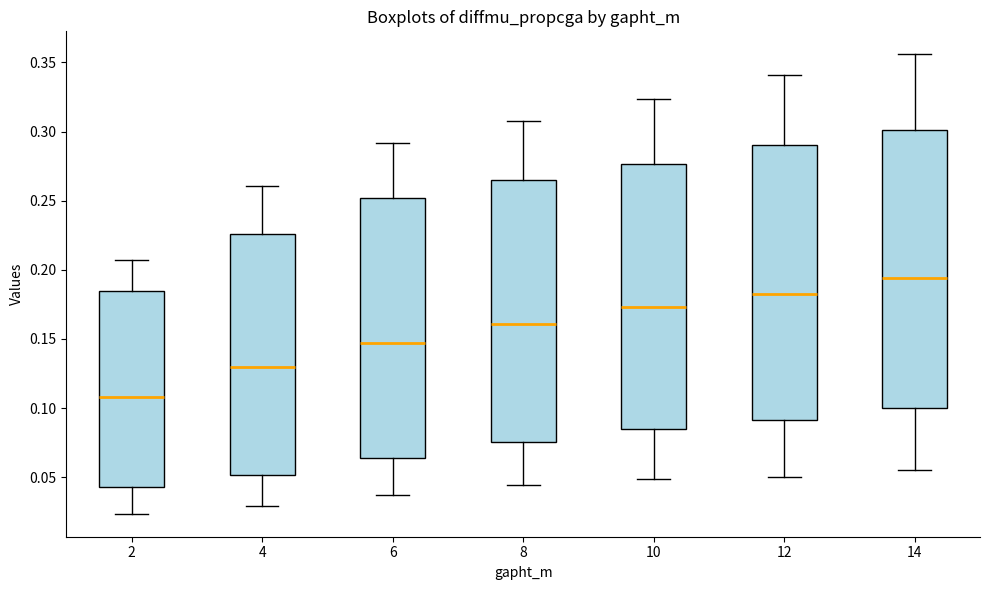

Reading left to right, read every box against the y-axis: the position of its median line, the range the box covers, and the ends of its whiskers. The values are not printed on the chart, so give them approximately, as read against the axis.

2: median 0.110, box 0.045 to 0.185, whiskers 0.025 to 0.205
4: median 0.130, box 0.050 to 0.225, whiskers 0.030 to 0.260
6: median 0.145, box 0.065 to 0.250, whiskers 0.035 to 0.290
8: median 0.160, box 0.075 to 0.265, whiskers 0.045 to 0.310
10: median 0.175, box 0.085 to 0.275, whiskers 0.050 to 0.325
12: median 0.185, box 0.090 to 0.290, whiskers 0.050 to 0.340
14: median 0.195, box 0.100 to 0.300, whiskers 0.055 to 0.355